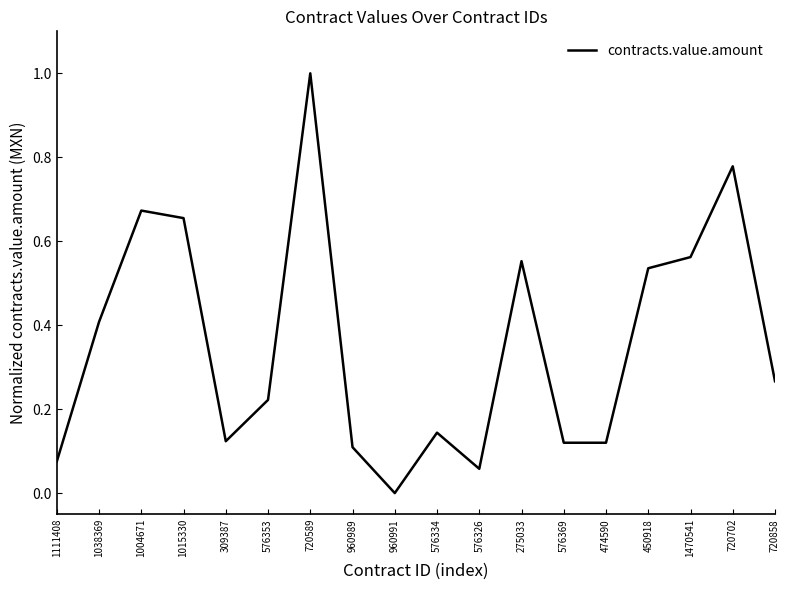

What position from the right is 720589?

12